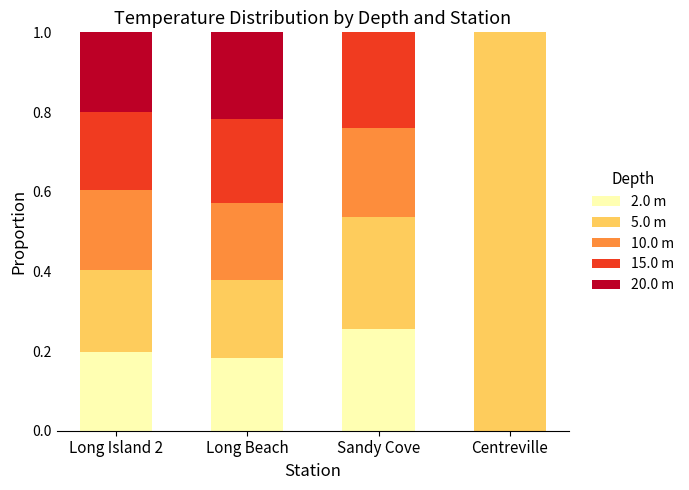

What is the sum of all 2.0 m values?

0.6